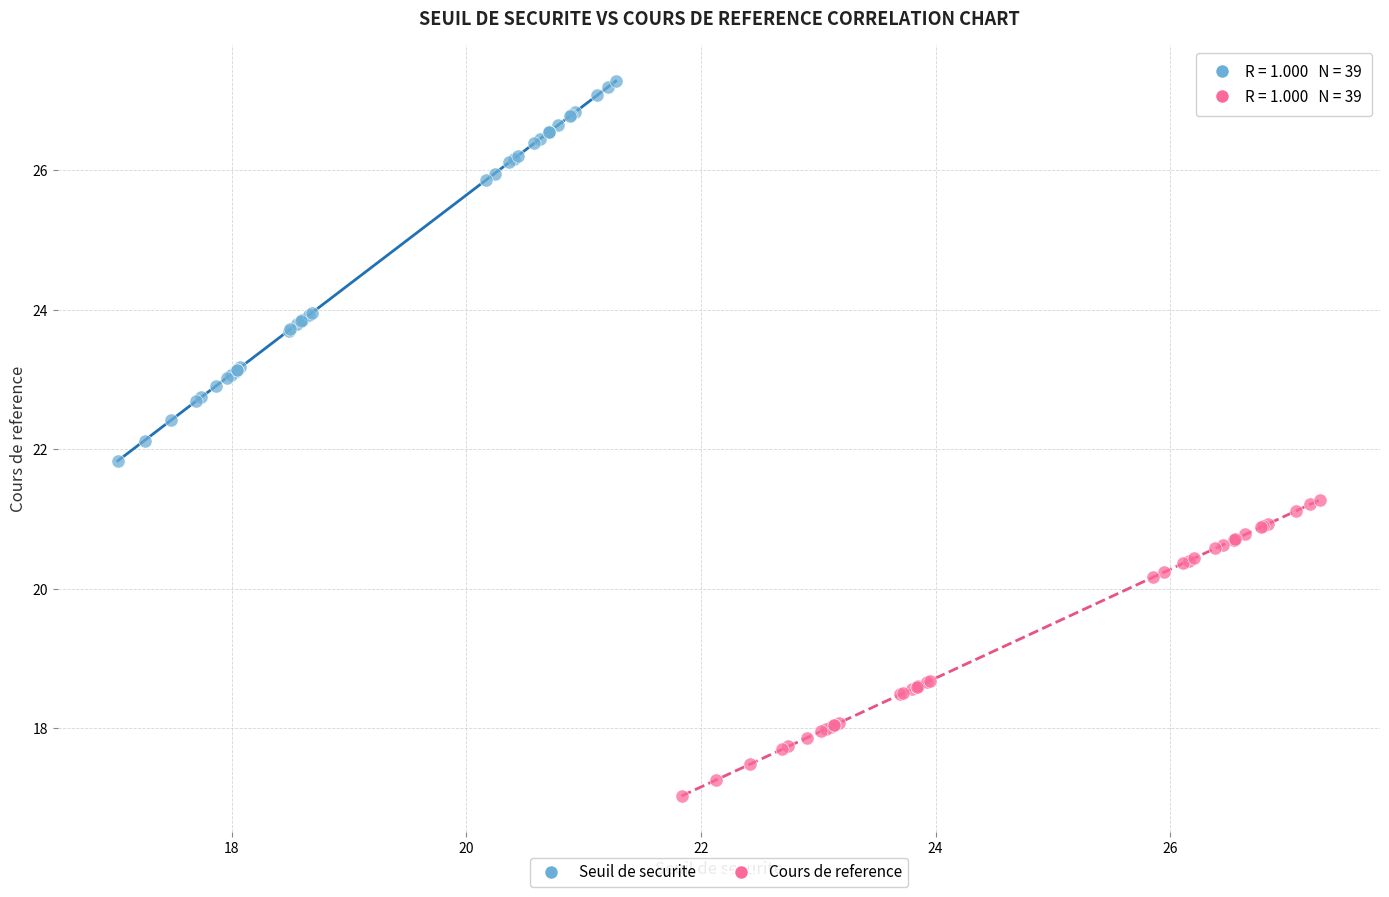

Which series contains the lowest Y value?

Cours de reference